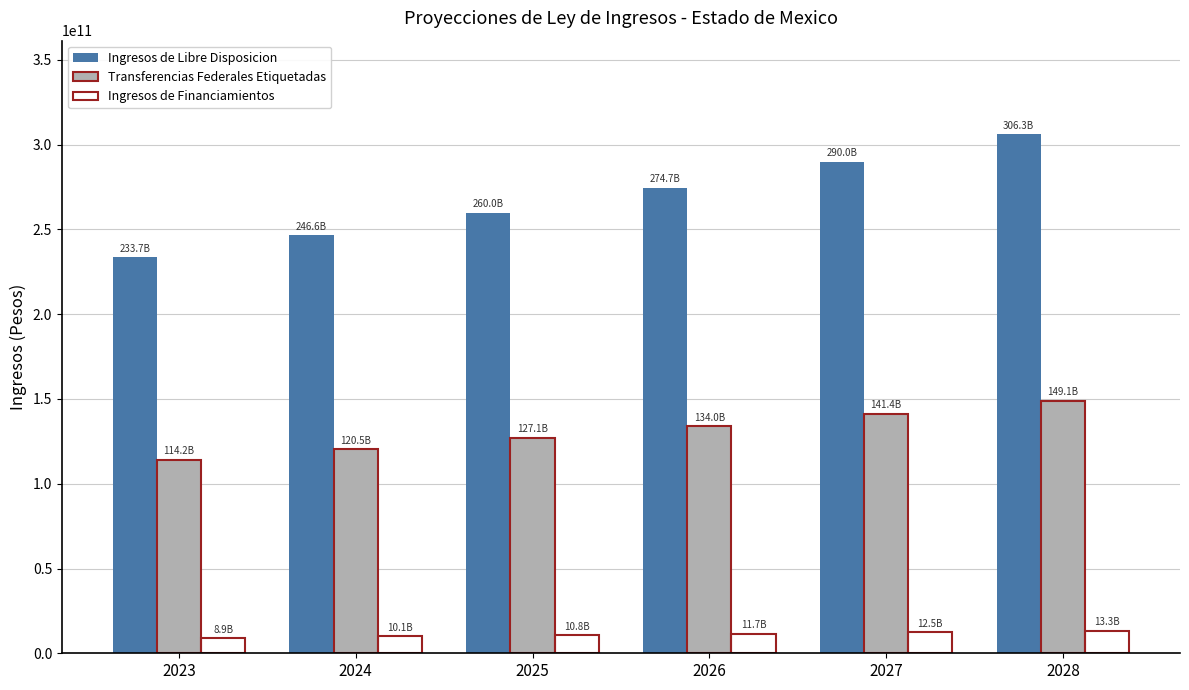

At which category is the sum across all series the highest?

2028